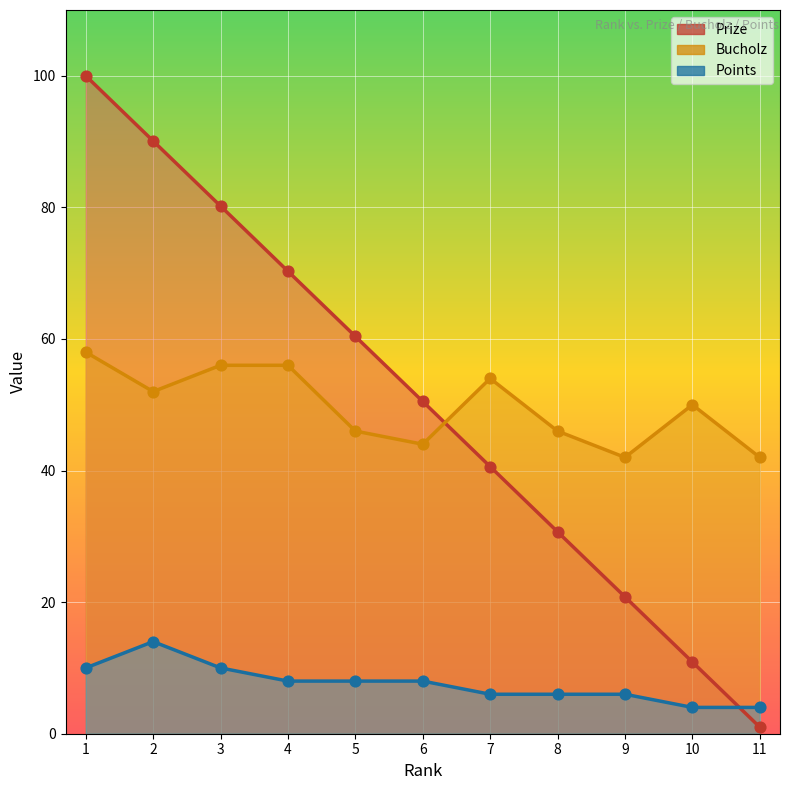

At how many categories does at least one series exceed 58?

5